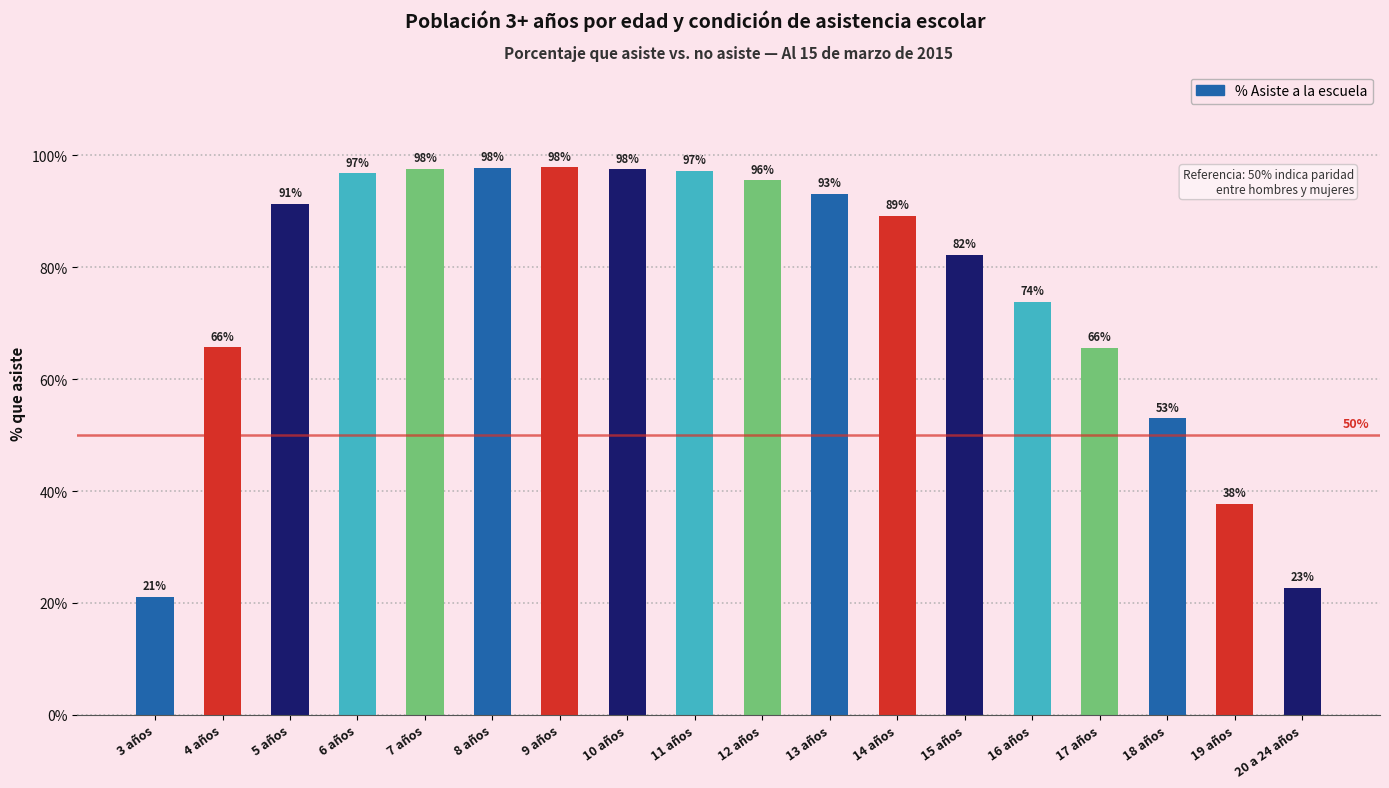

What position from the left is 6 años?

4